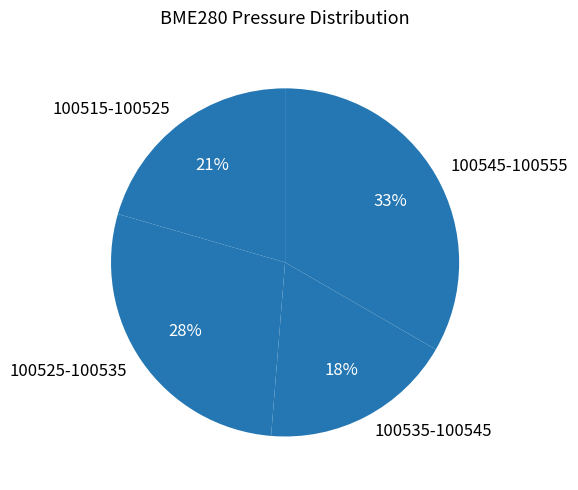

How many slices are in this pie chart?

4